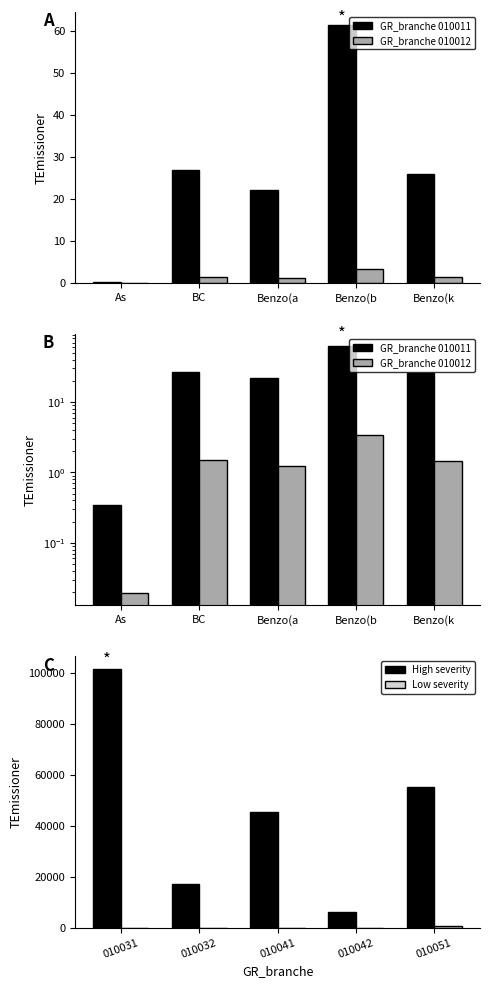

What is the highest value of the High severity series?

101418.1